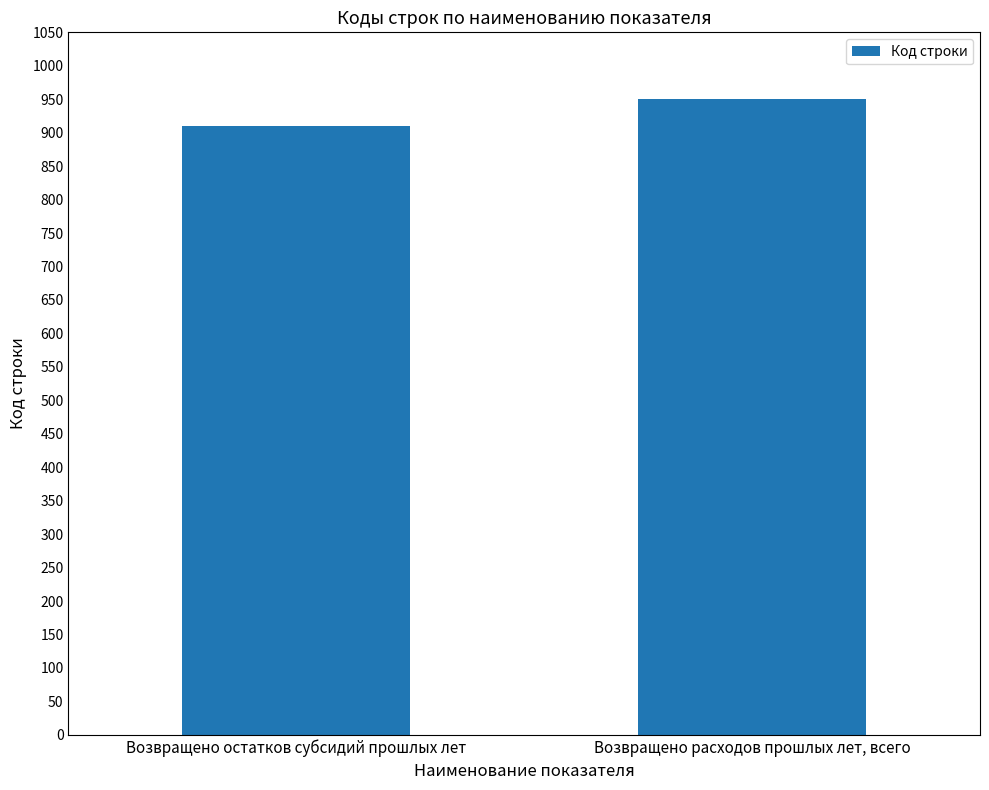

True or false: the data shows 1230 at Возвращено остатков субсидий прошлых лет.

False